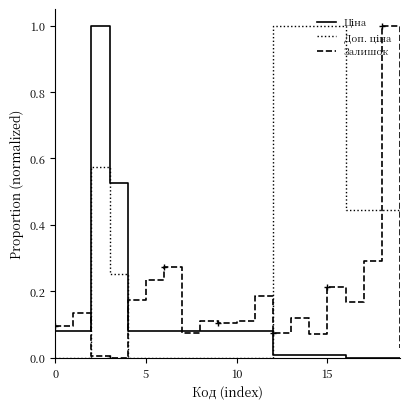

What is the maximum value shown in the chart?

1.0